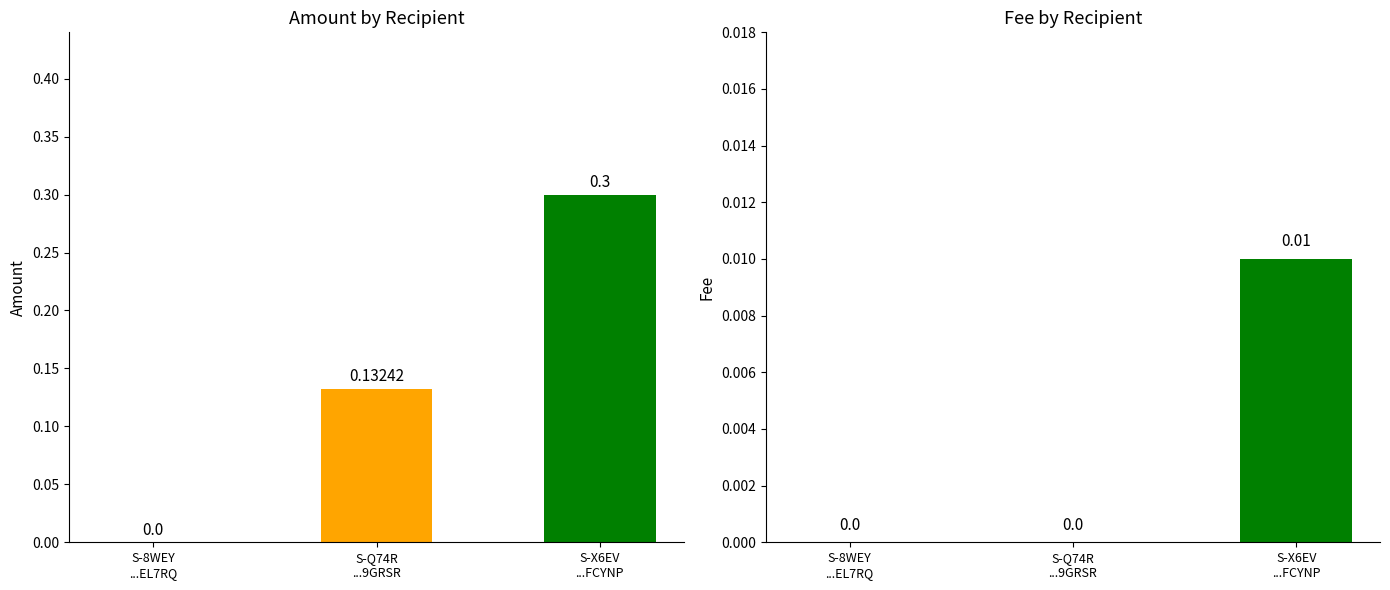

Between S-Q74R-PV5V-78EM-9GRSR and S-X6EV-UGJG-JKAS-FCYNP, which is larger?

S-X6EV-UGJG-JKAS-FCYNP